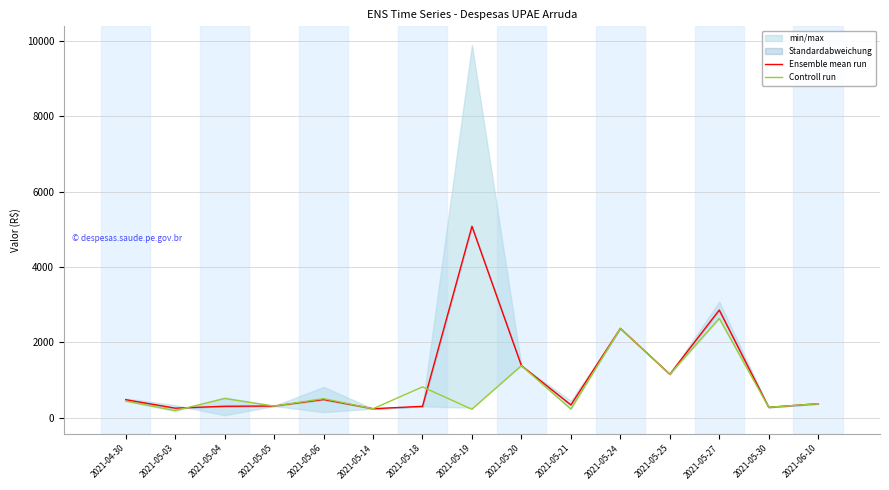

In Ensemble mean run, how many points are higher than both neighbors (excluding endpoints)?

4